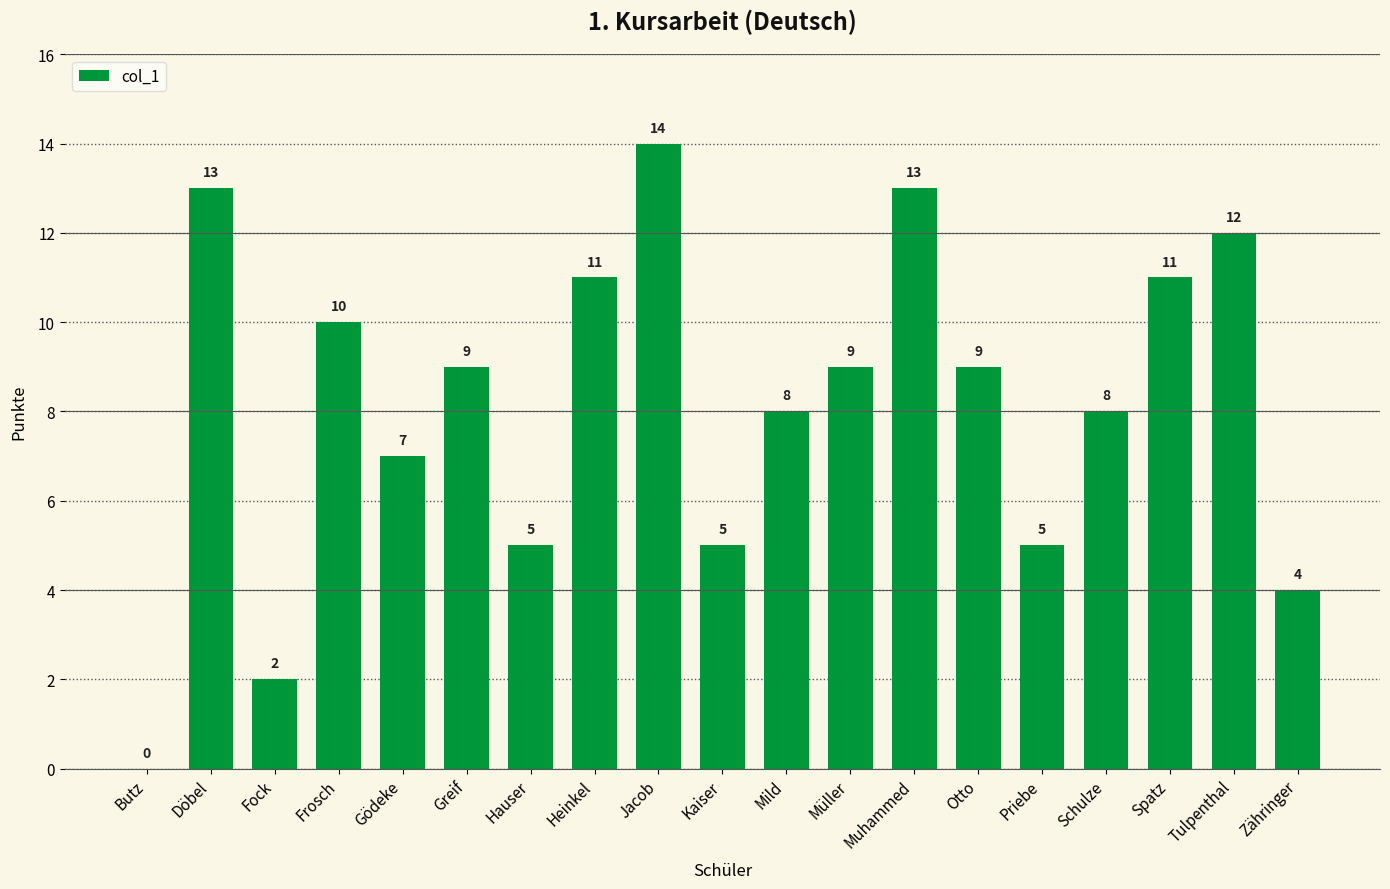

What is the sum of all values?

155